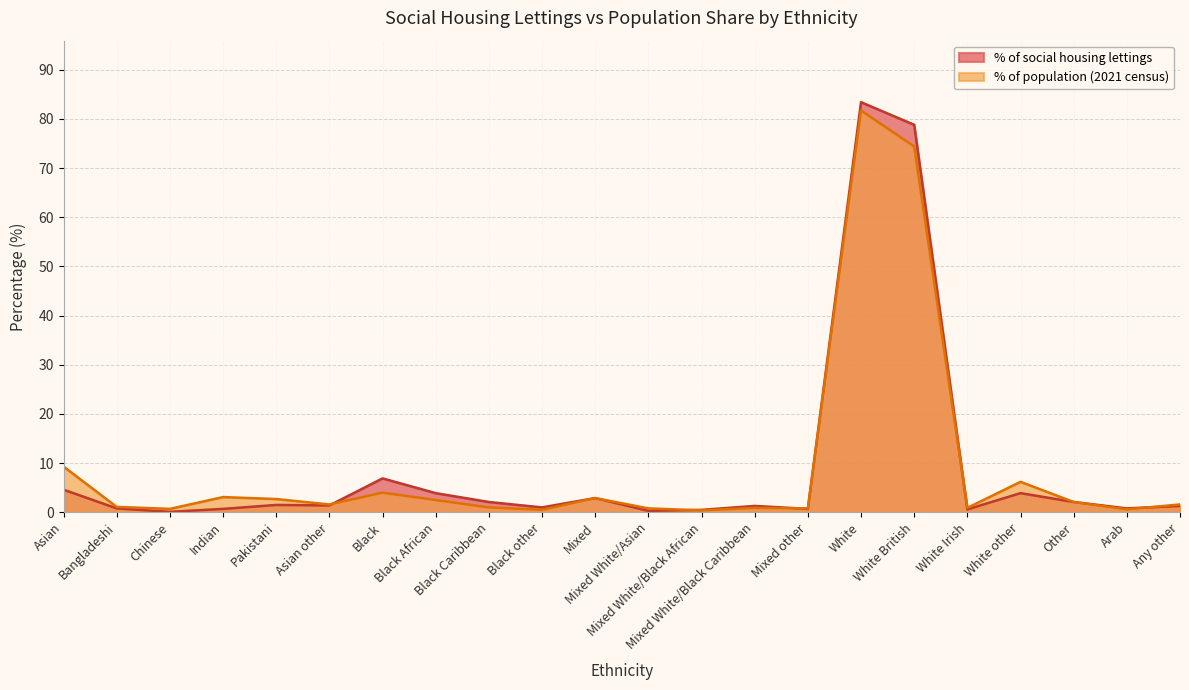

What position from the right is Mixed White/Black Caribbean?

9